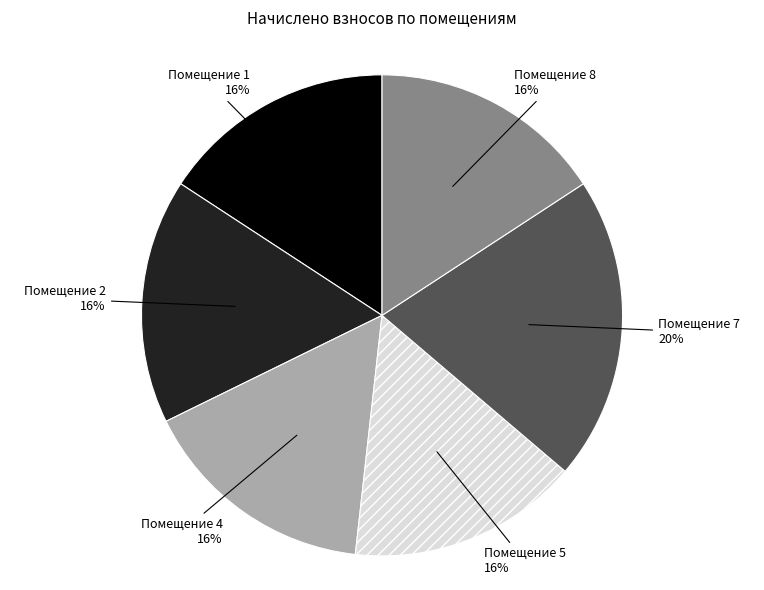

To the nearest percent, what is the combined percentage of Помещение 2 and Помещение 8?

32%